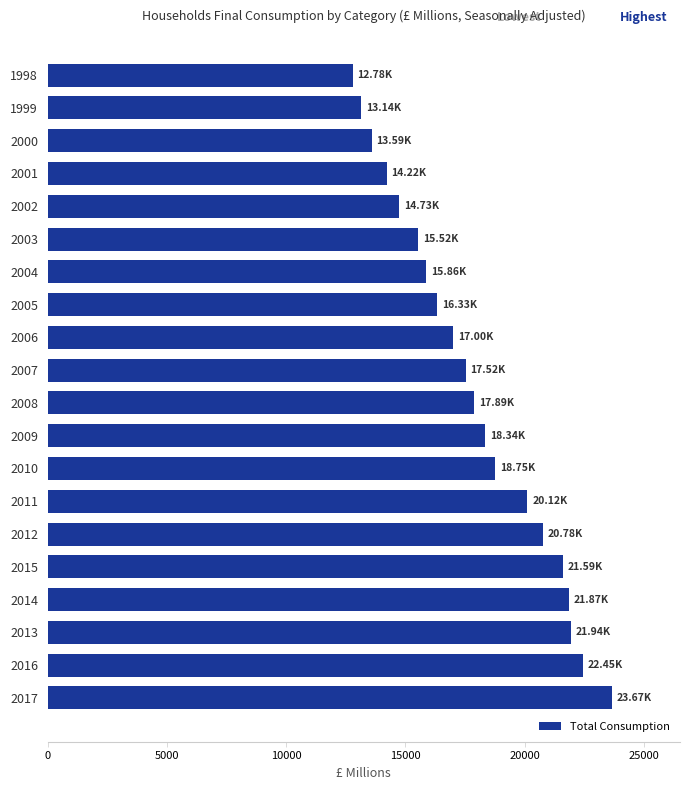

What is the difference between the values at 2000 and 2005?

2740.9